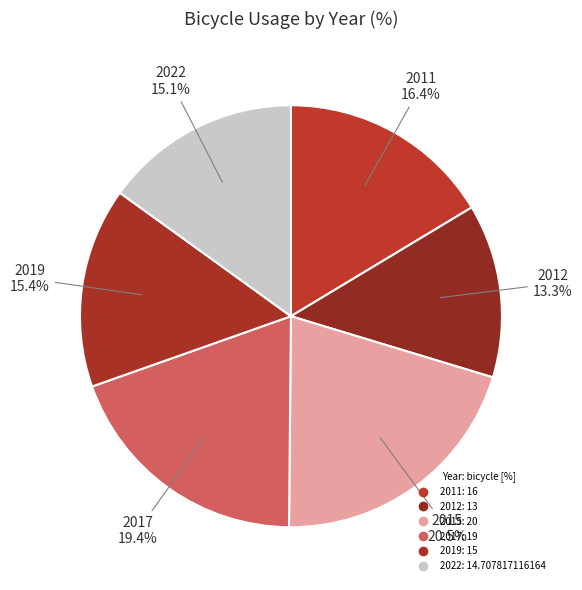

The 2022 slice represents 21% of the pie. True or false?

False